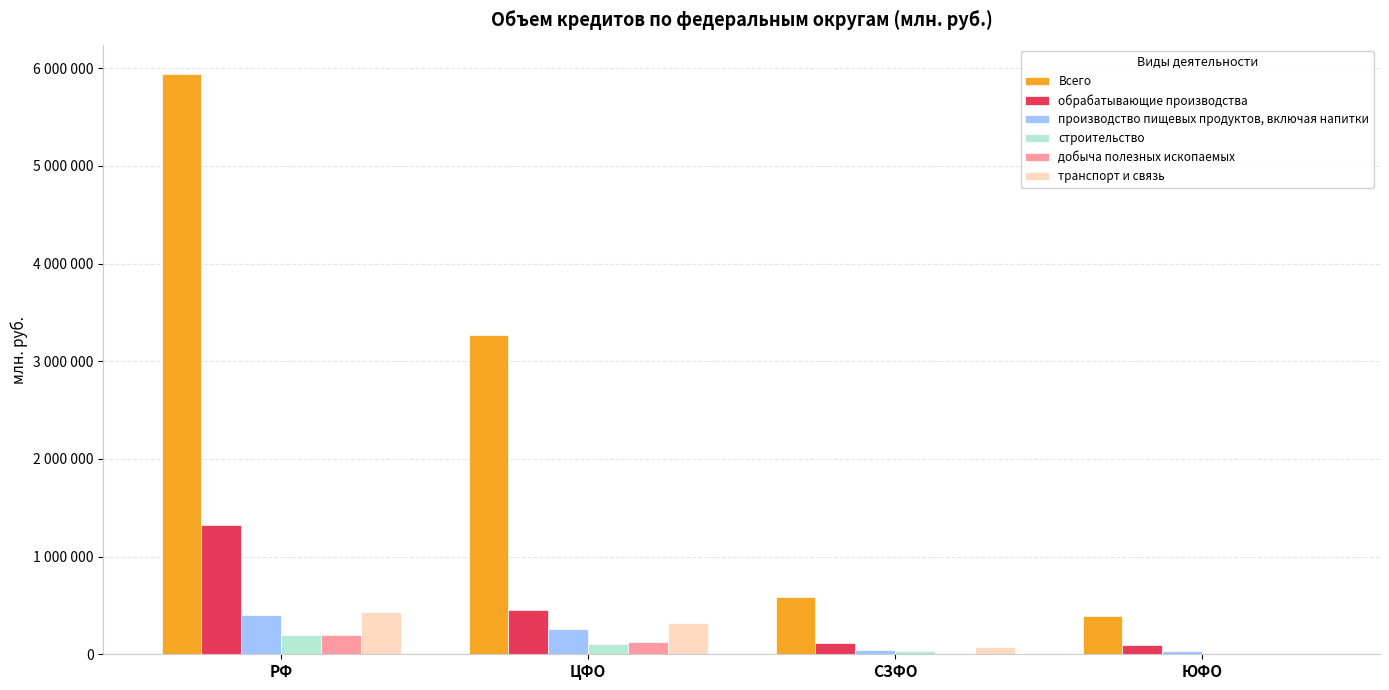

Are the bars horizontal?

No